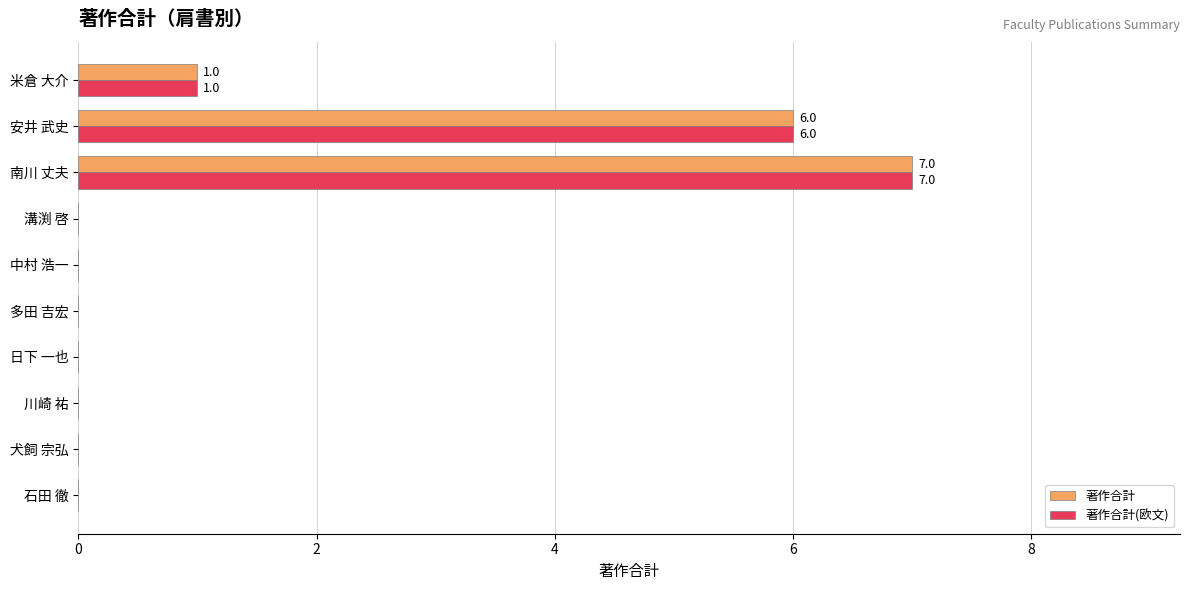

At which category is the sum across all series the highest?

南川 丈夫